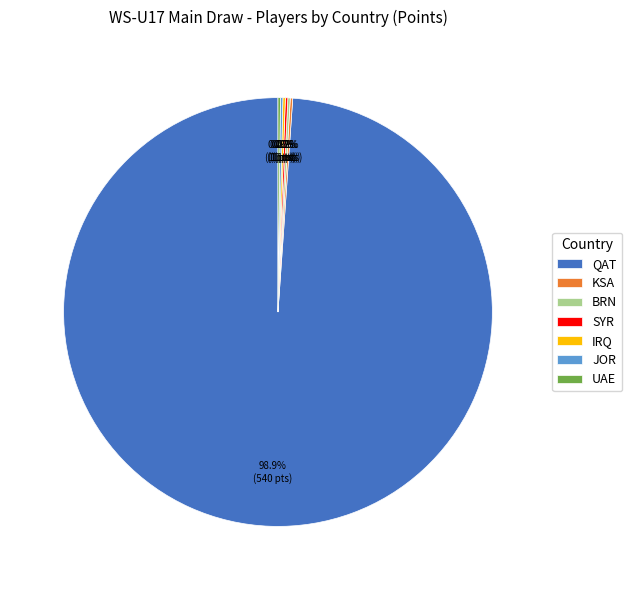

Which category has the biggest portion of the pie?

QAT